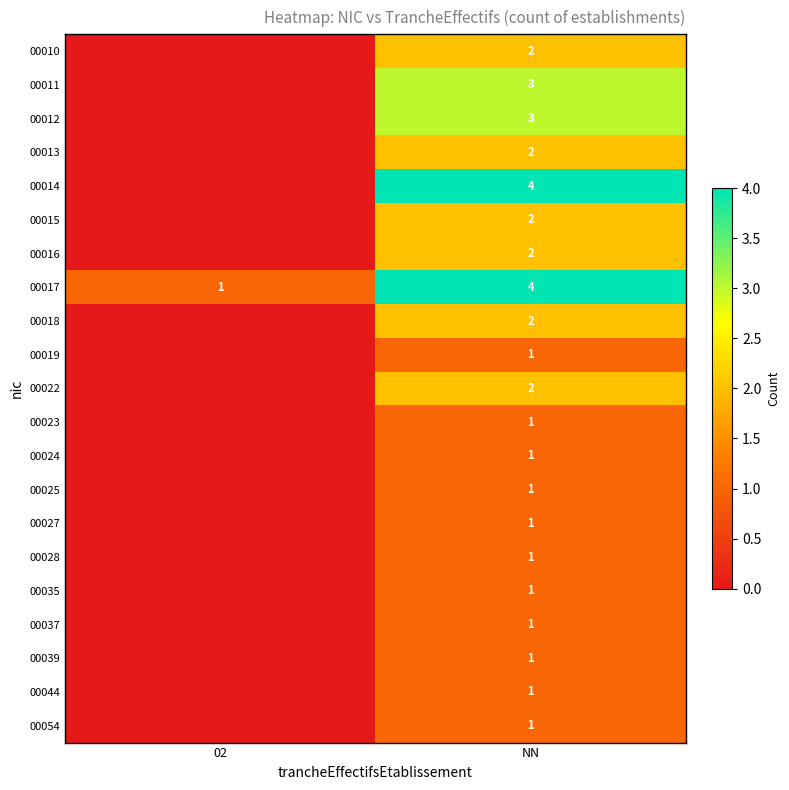

True or false: 00027 has a value of 1 at NN.

True